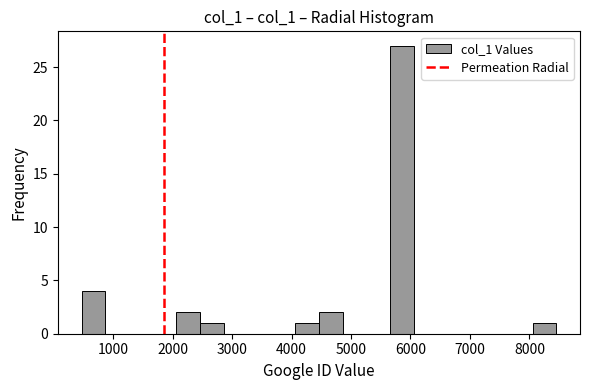

Around what value on the x-axis is the tallest bar? Give the approximate position of its centre, as read against the axis.

5900